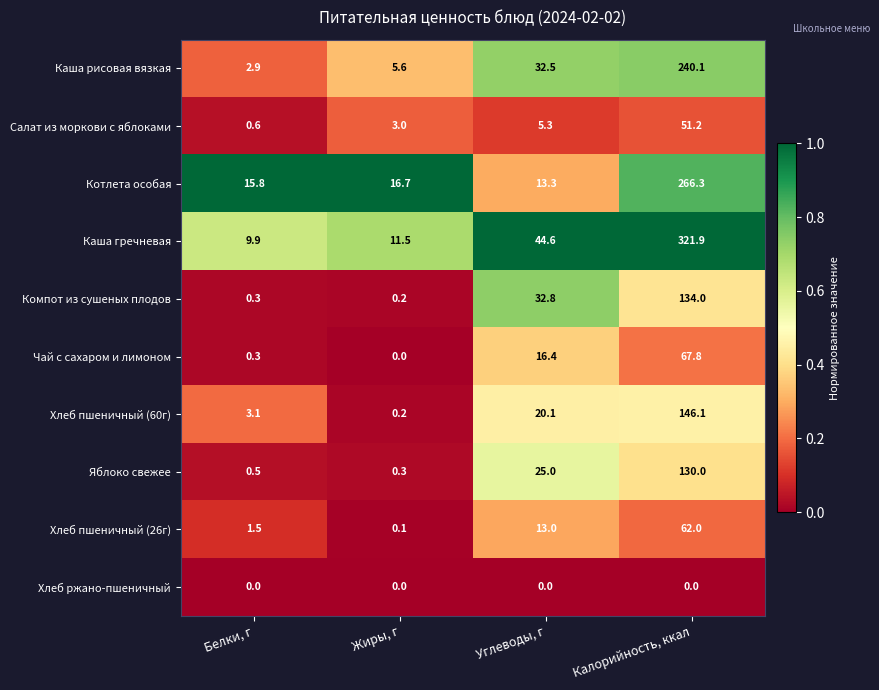

What is the maximum value for Салат из моркови с яблоками?

51.2